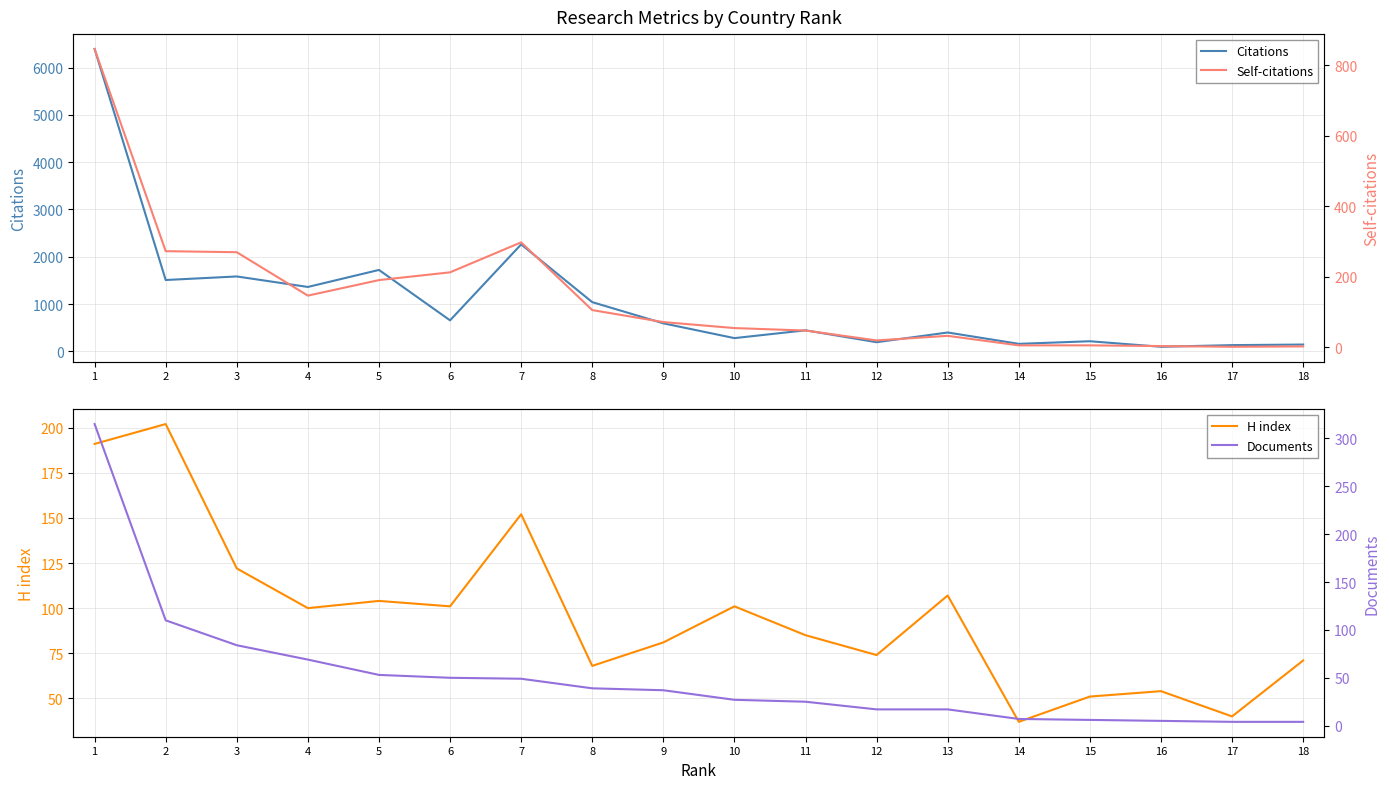

How many lines are shown in the chart?

4